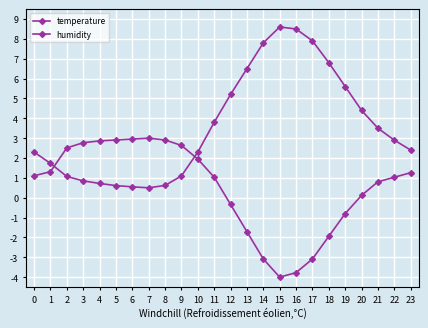

How many positive values does the humidity series have?

16